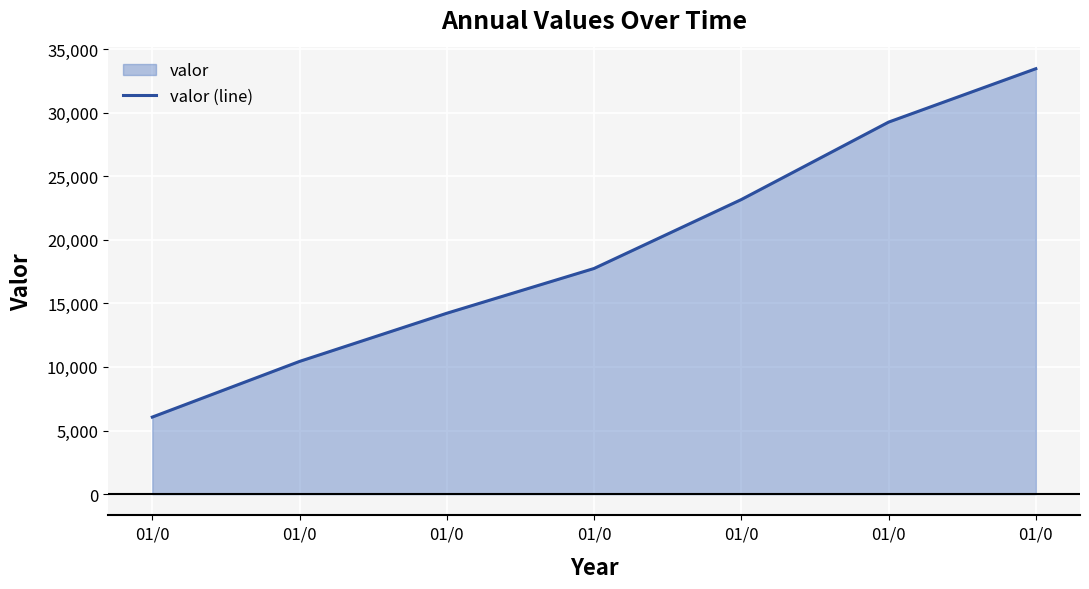

What is the smallest value displayed?

6057